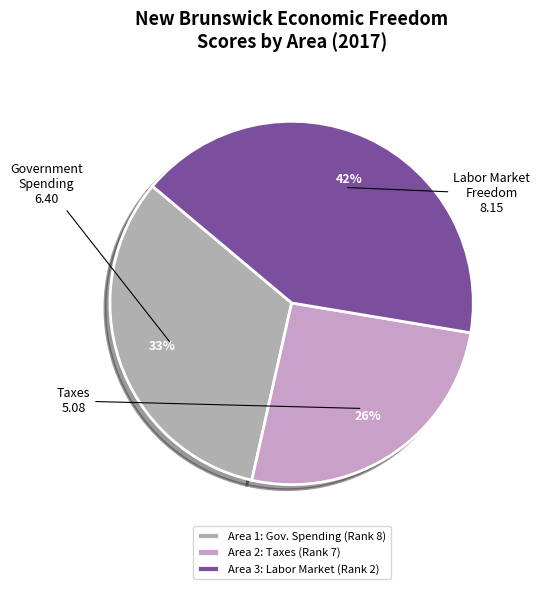

Does any single category account for the majority?

No